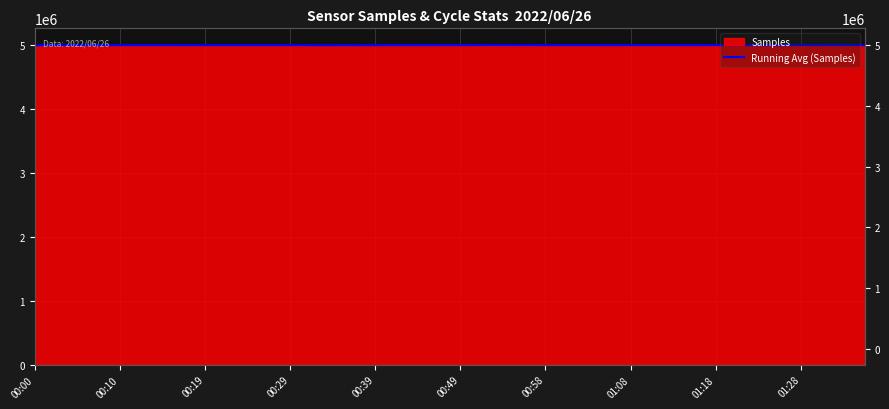

The chart shows a value of 5001669.0 at 14. True or false?

True